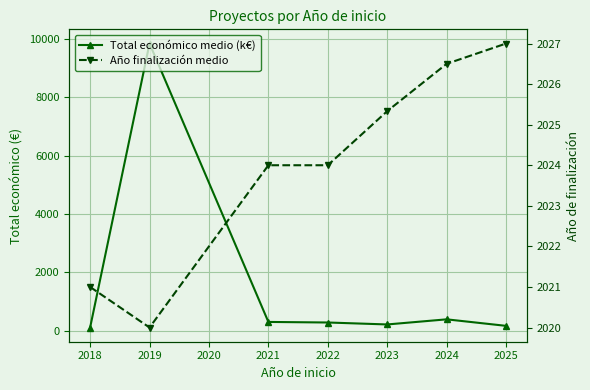

How many values in the Total económico medio (k€) series are below 280?

3